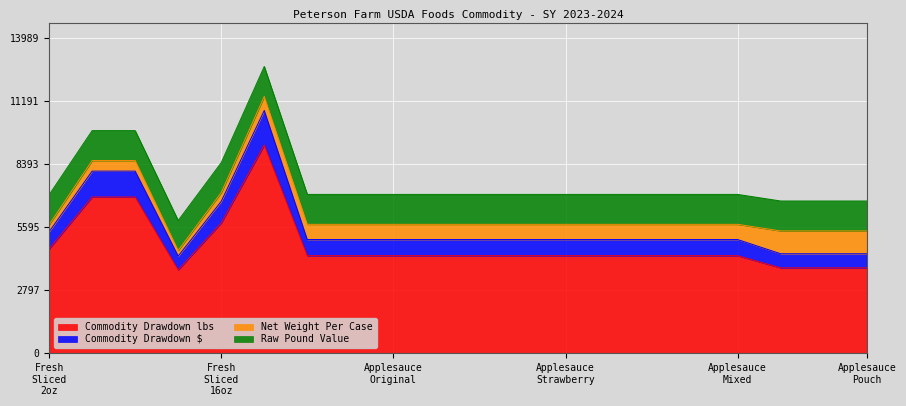

What is the minimum value for Commodity Drawdown lbs?

3692.0